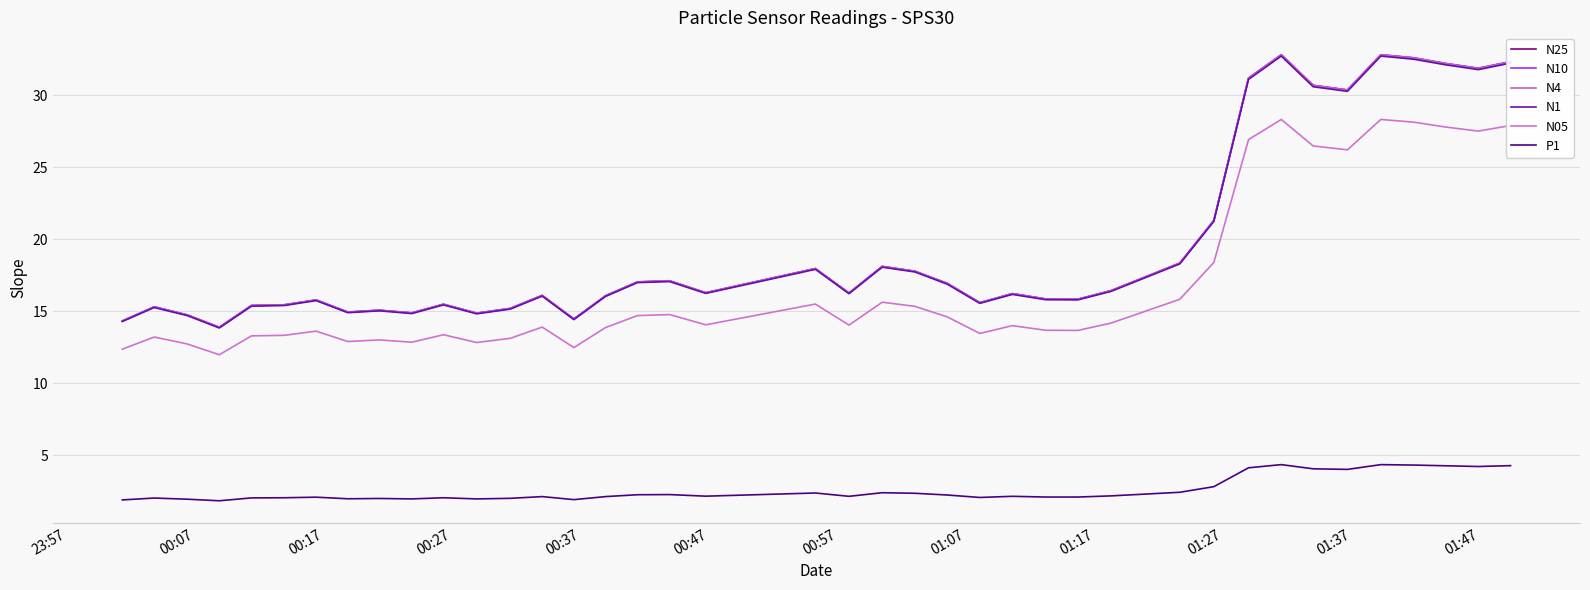

Does the chart display data point markers on the line(s)?

No